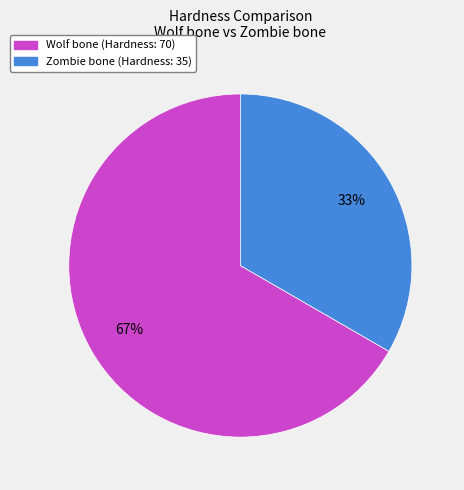

Does any single category account for the majority?

Yes